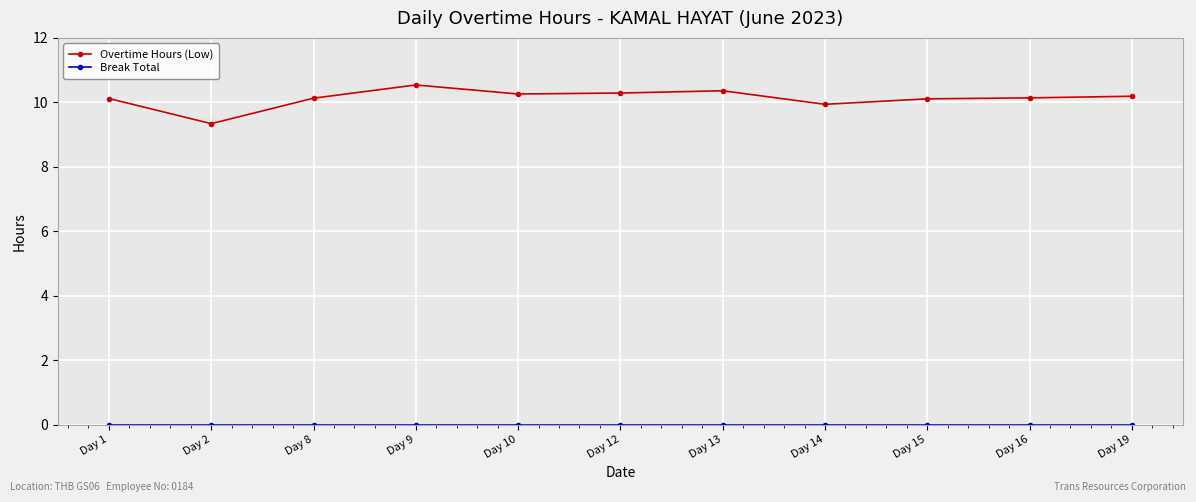

Which category has the lowest value in the Overtime Hours (Low) series?

Day 2